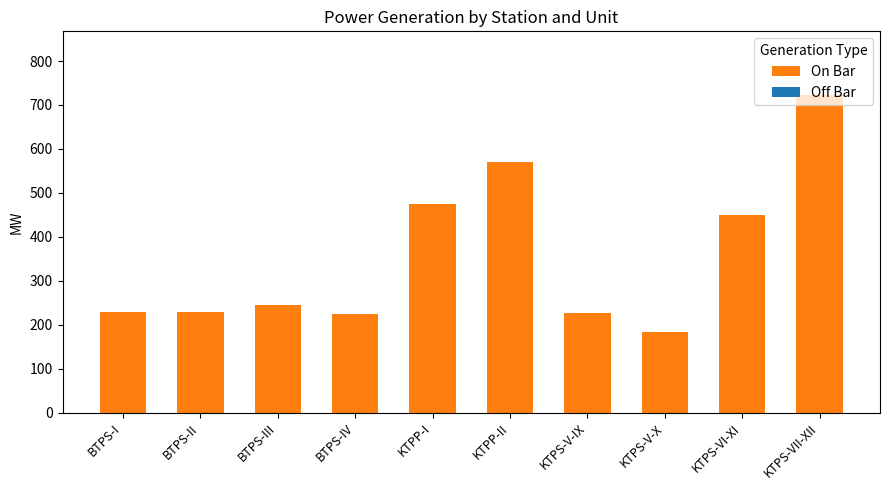

What is the change in value from KTPP-I to KTPS-VII-XII?

+248